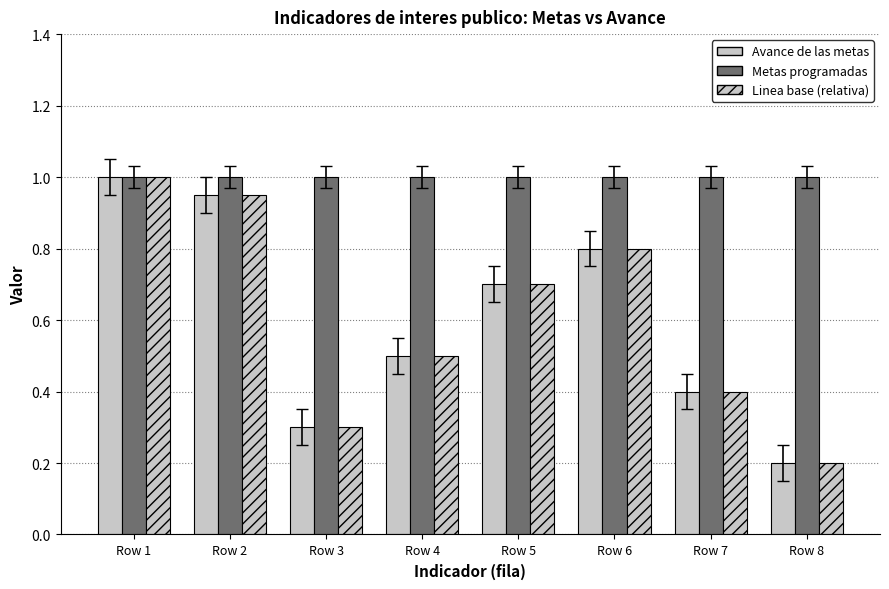

What is the value of the Avance de las metas bar at the 3rd from the left?

0.3